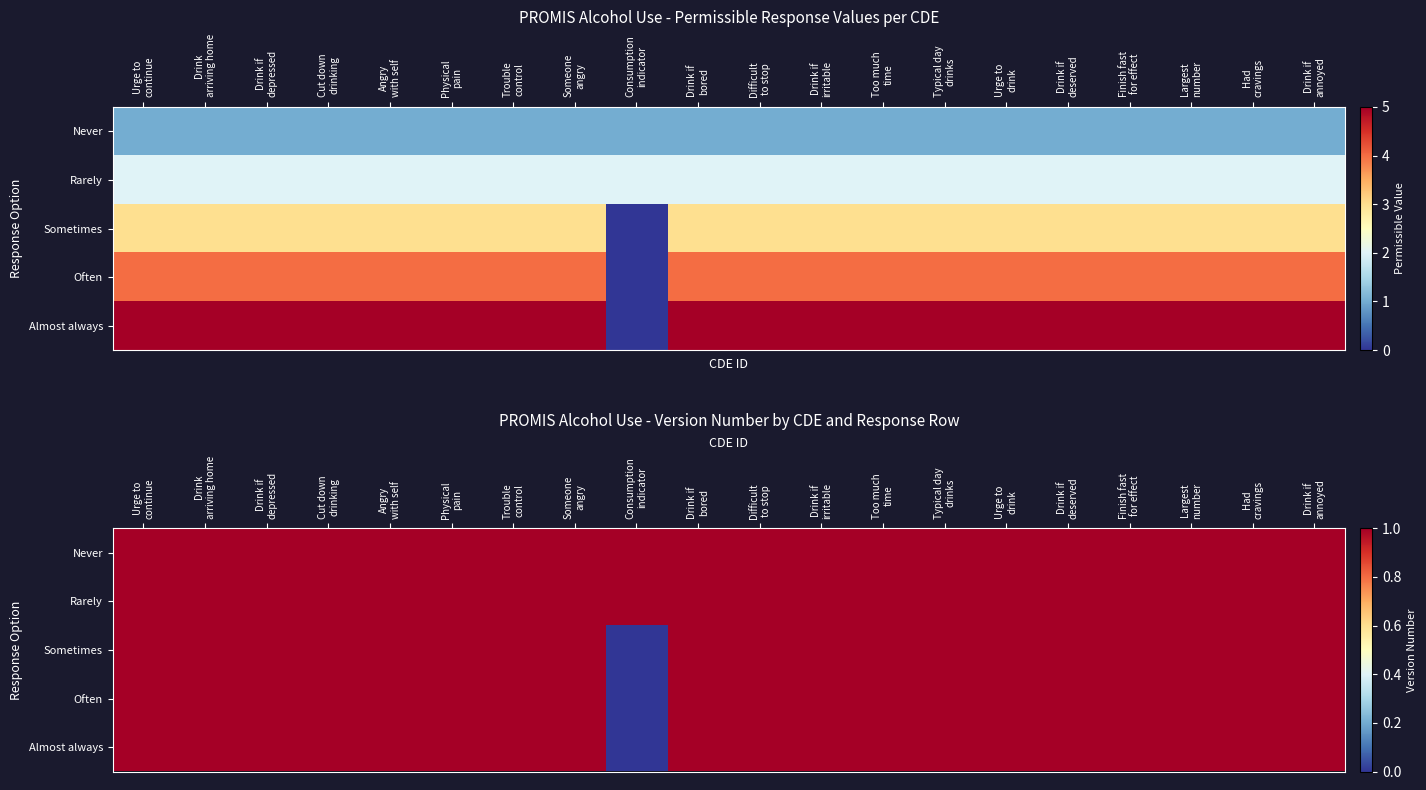

What is the difference between the second highest and minimum values in the Often series?

1